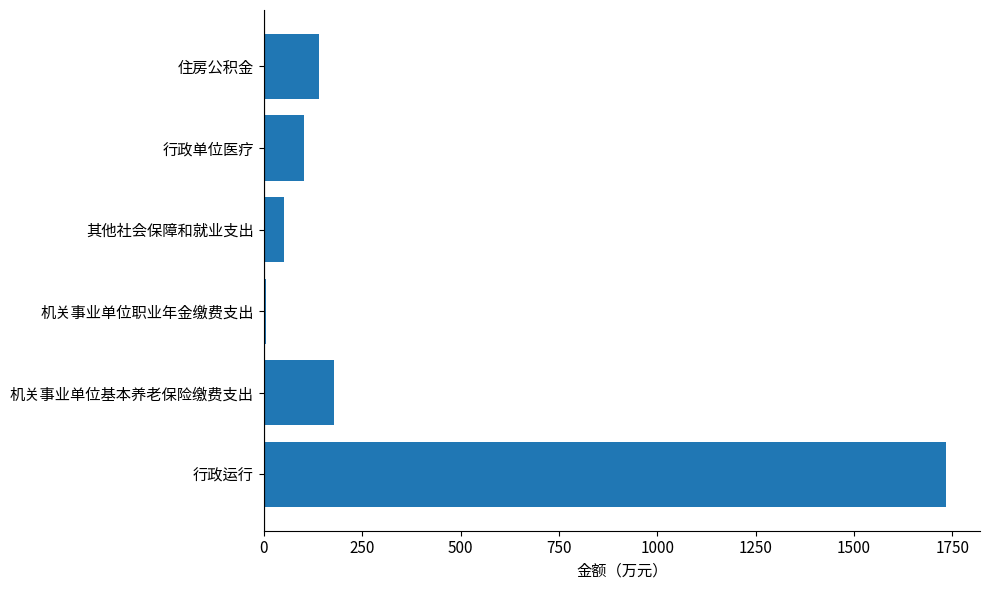

Where is the data nearest to the value 869?

机关事业单位基本养老保险缴费支出